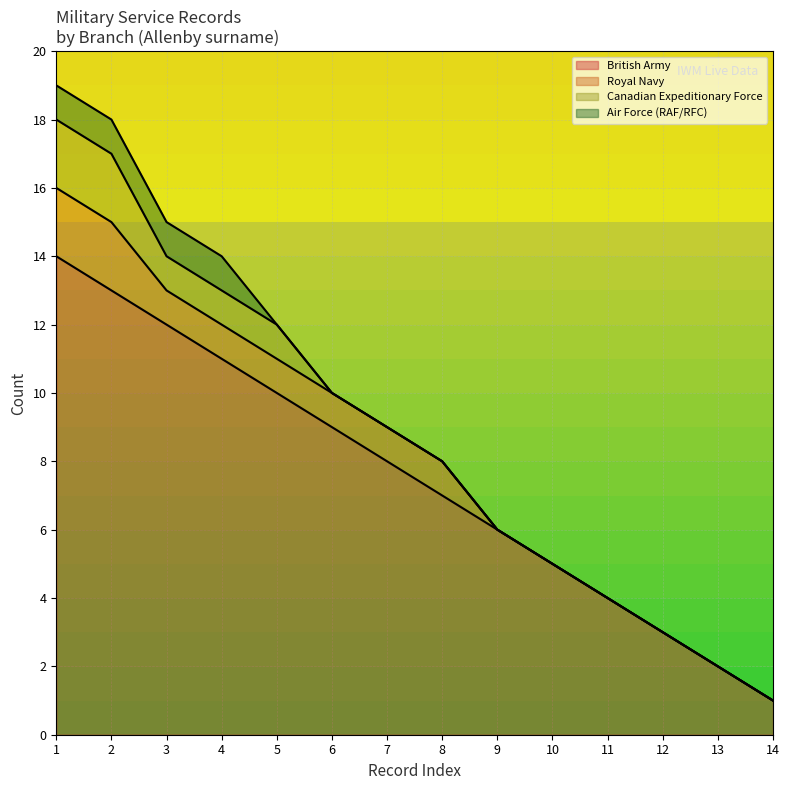

Rank the series at 11 from highest to lowest value.

British Army, Royal Navy, Canadian Expeditionary Force, Air Force (RAF/RFC)